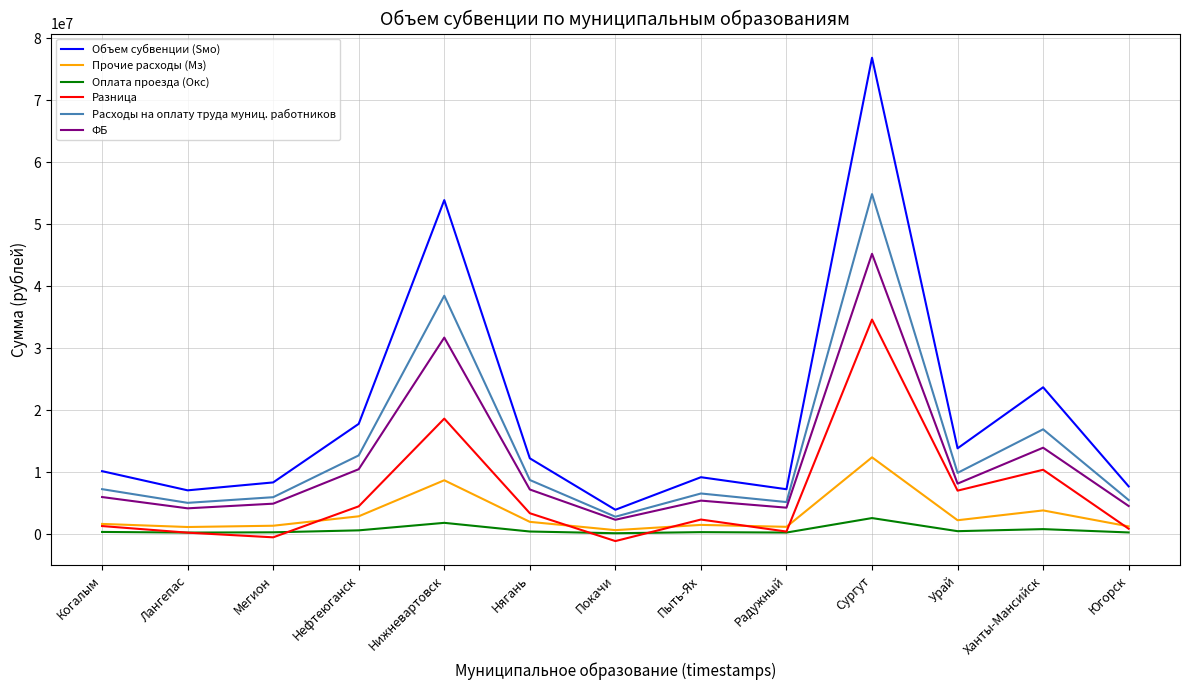

What is the lowest value of the ФБ series?

2304427.2